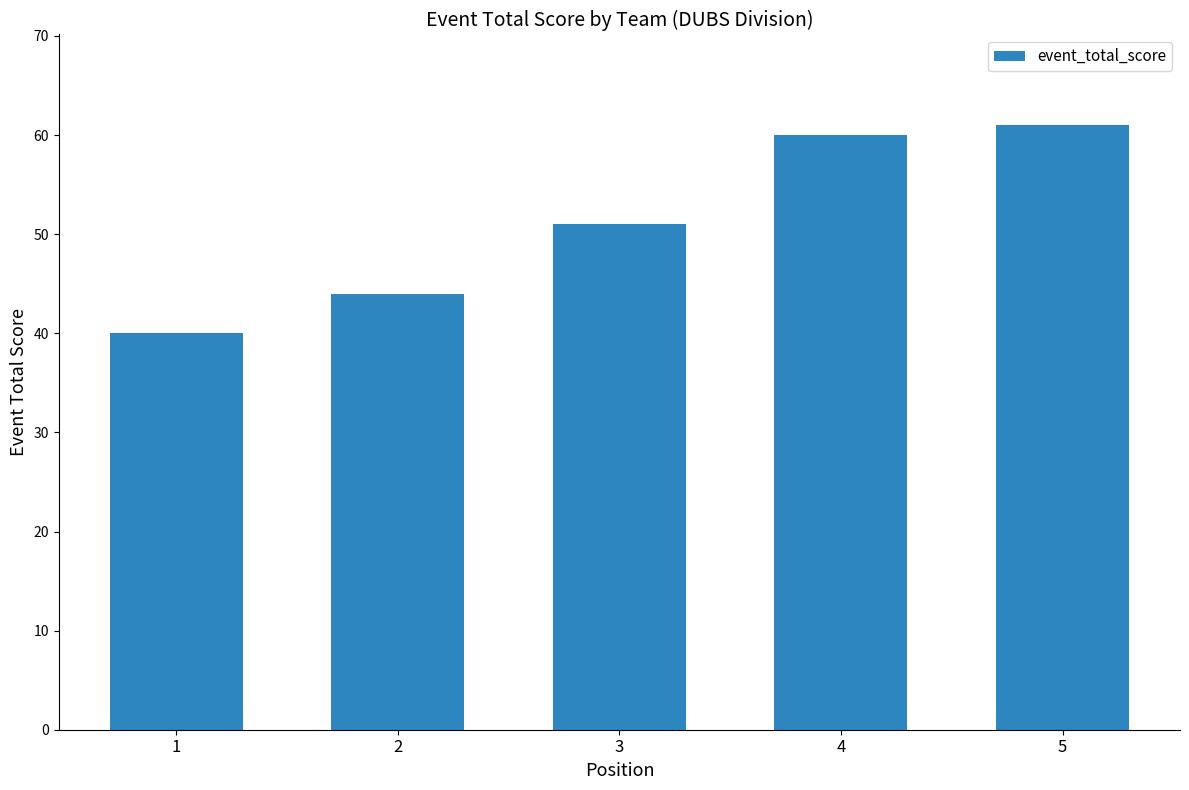

Rank the categories by value from lowest to highest.

1, 2, 3, 4, 5